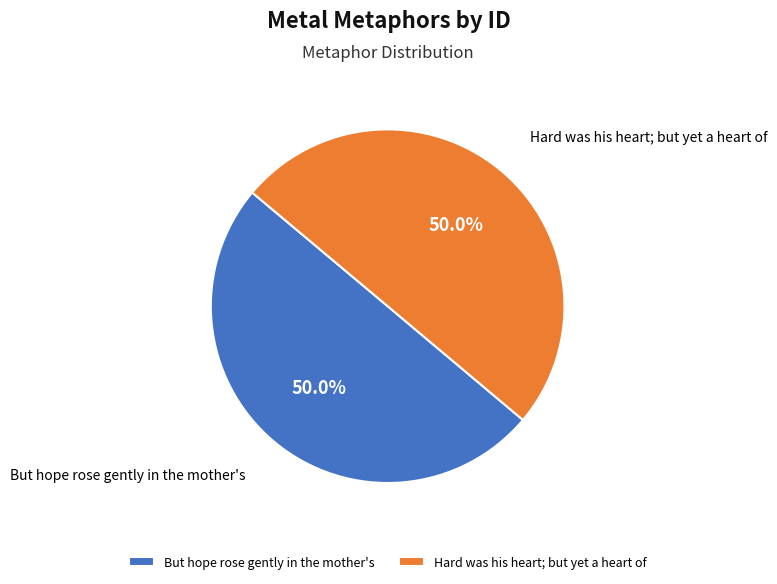

What is the ratio of the value at Hard was his heart; but yet a heart of to the value at But hope rose gently in the mother's?

1.0